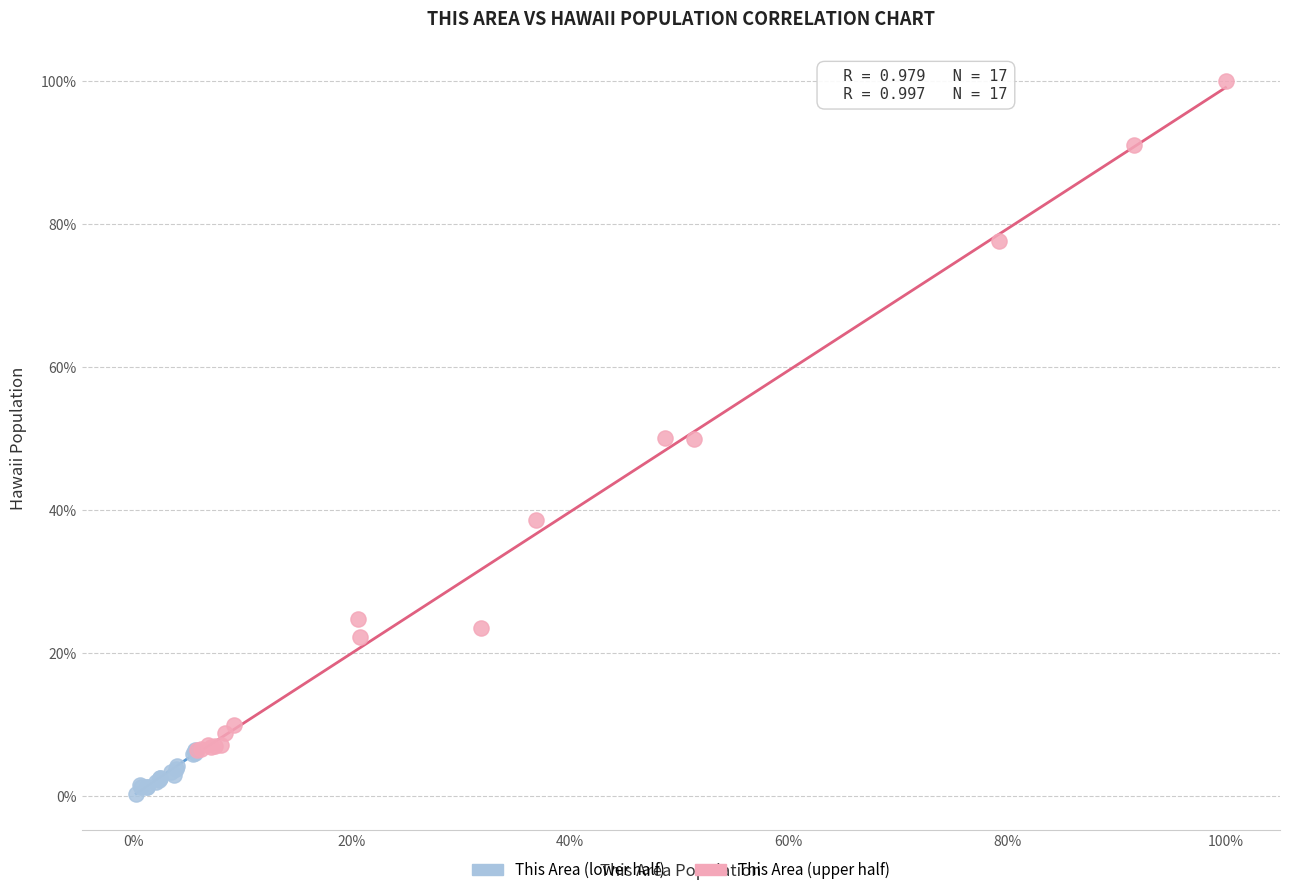

Which series contains the highest Y value?

This Area (upper half)